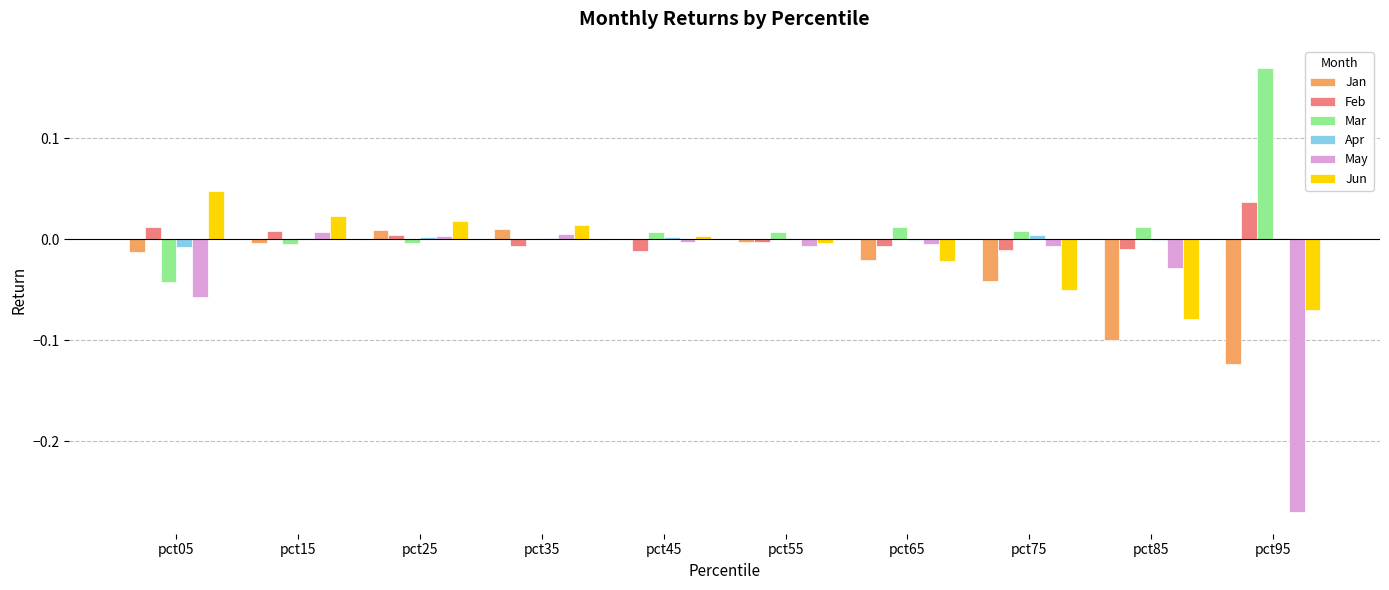

Between pct45 and pct75, which series saw the biggest shift?

Jun